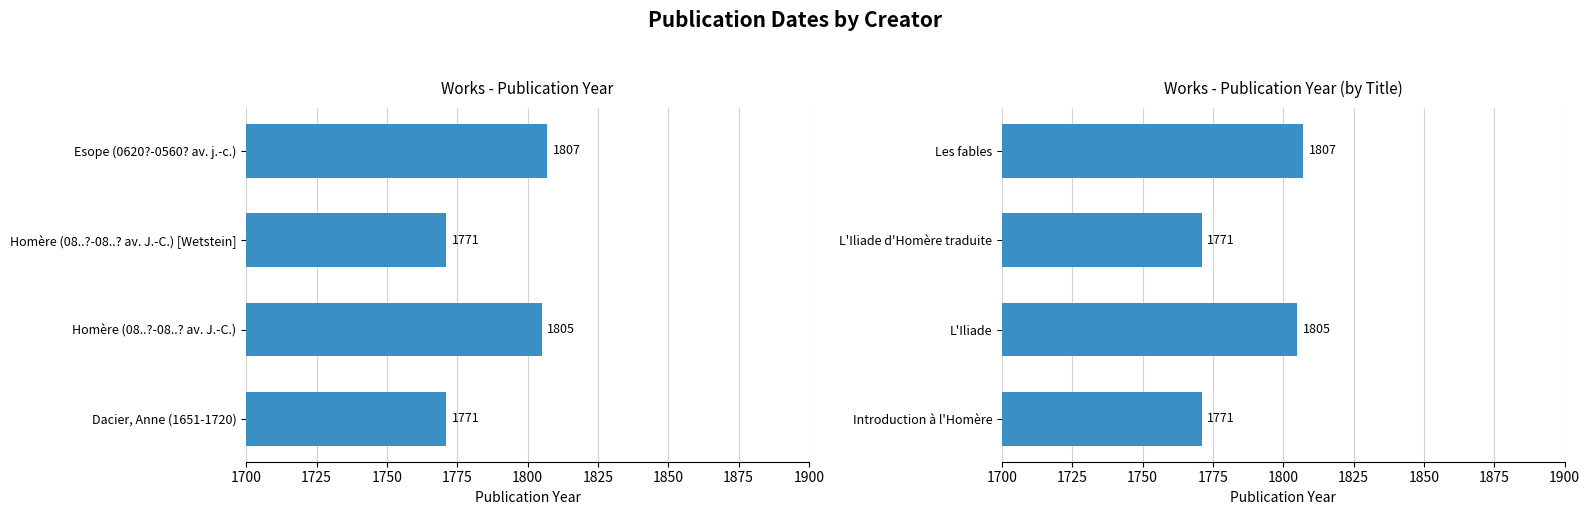

What is the greatest value displayed?

1807